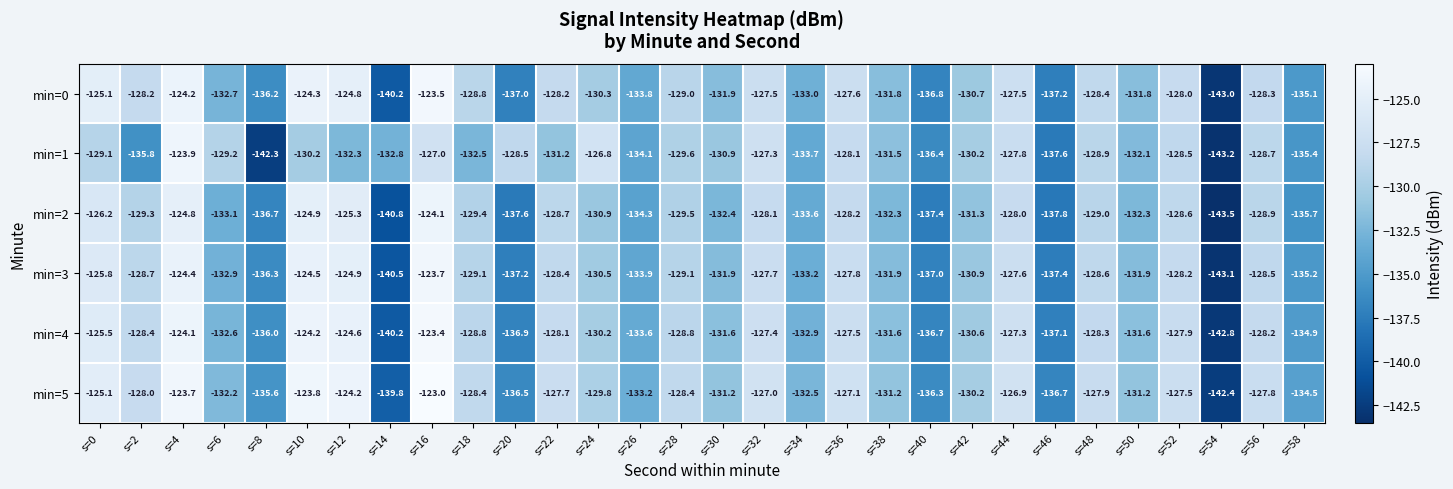

Which label corresponds to the largest value in the chart?

s=16